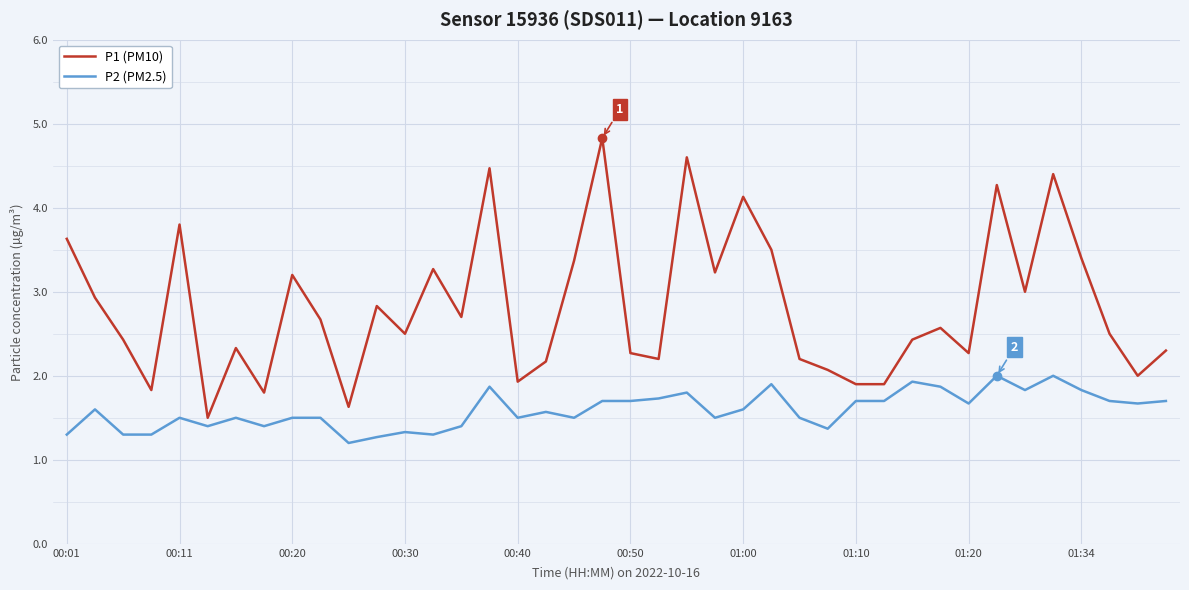

What is the difference between the second highest and minimum values in the P2 (PM2.5) series?

0.8